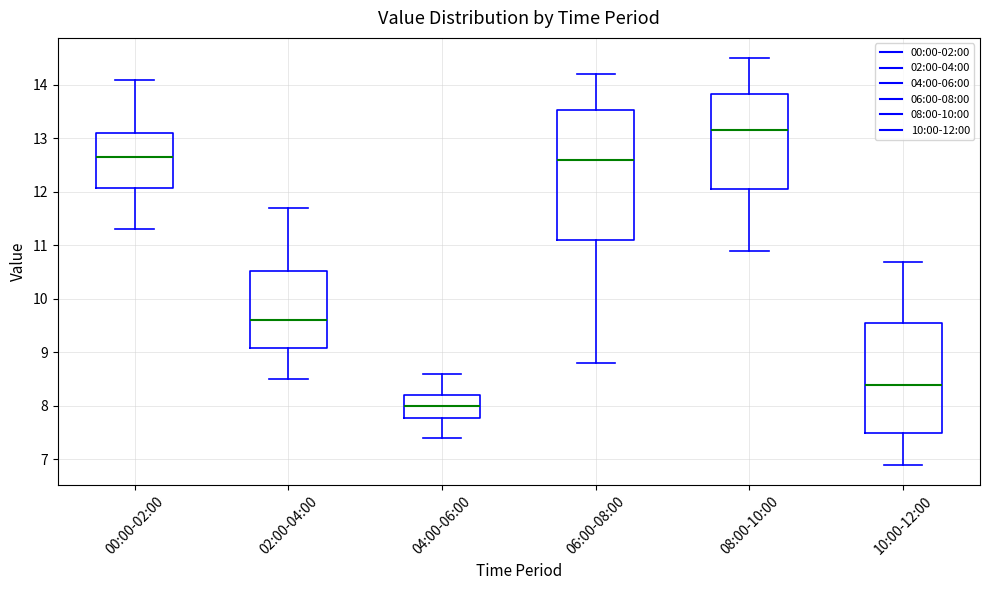

Reading left to right, read every box against the y-axis: the position of its median line, the range the box covers, and the ends of its whiskers. The values are not printed on the chart, so give them approximately, as read against the axis.

00:00-02:00: median 12.7, box 12.1 to 13.1, whiskers 11.3 to 14.1
02:00-04:00: median 9.6, box 9.1 to 10.5, whiskers 8.5 to 11.7
04:00-06:00: median 8.0, box 7.8 to 8.2, whiskers 7.4 to 8.6
06:00-08:00: median 12.6, box 11.1 to 13.5, whiskers 8.8 to 14.2
08:00-10:00: median 13.2, box 12.1 to 13.8, whiskers 10.9 to 14.5
10:00-12:00: median 8.4, box 7.5 to 9.6, whiskers 6.9 to 10.7